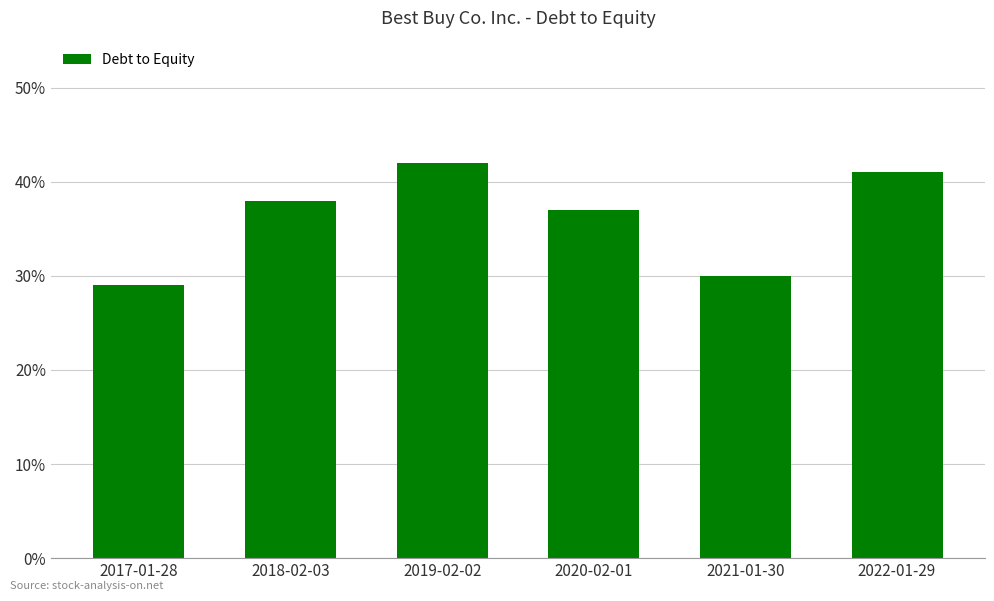

The value at 2018-02-03 is 0.4. True or false?

True